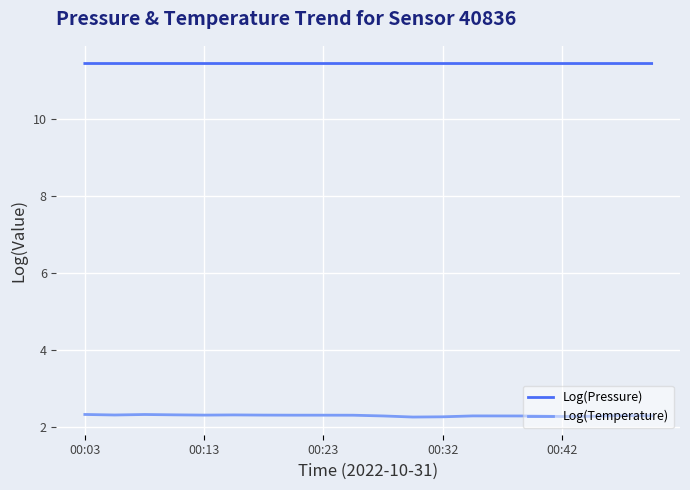

What is the maximum value shown in the chart?

11.4